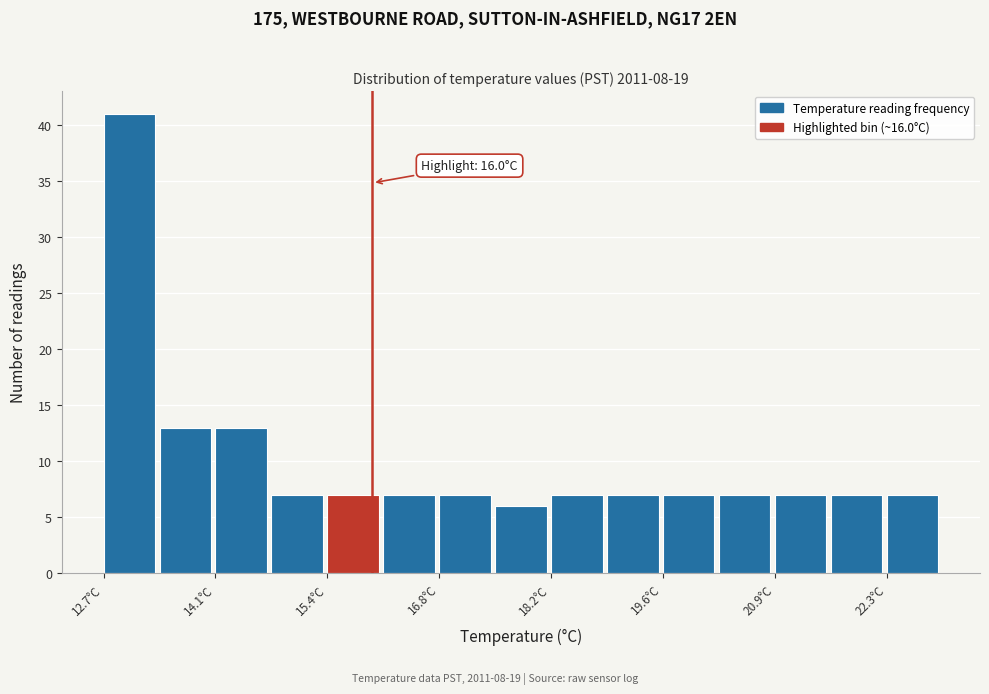

Read against the x-axis, roughly where is the centre of the tallest bar?

13.0